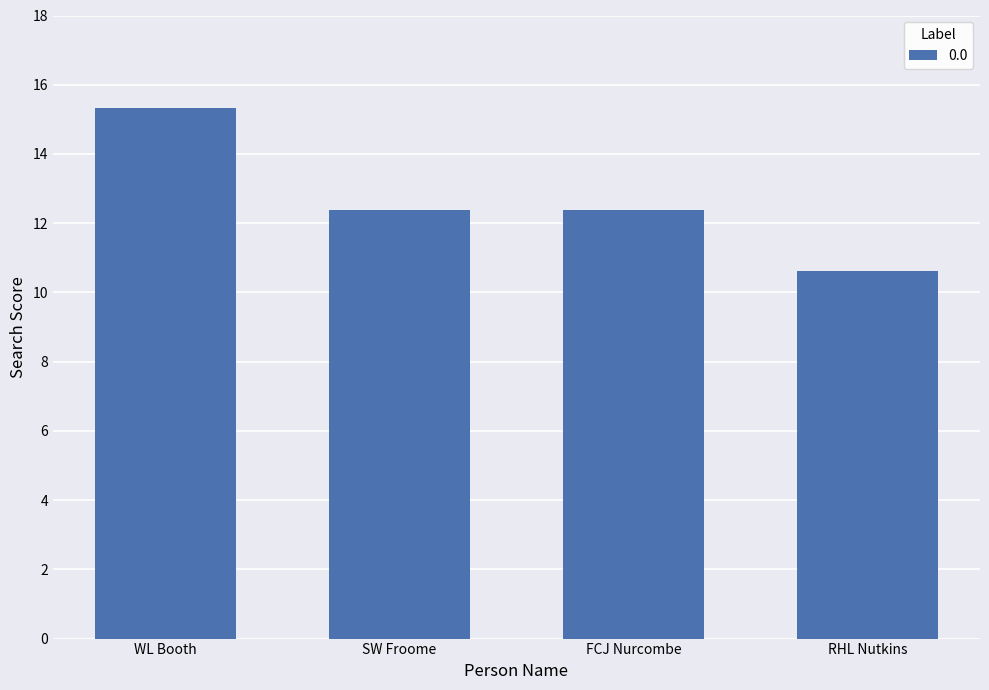

At which label does the data first exceed 12?

WL Booth